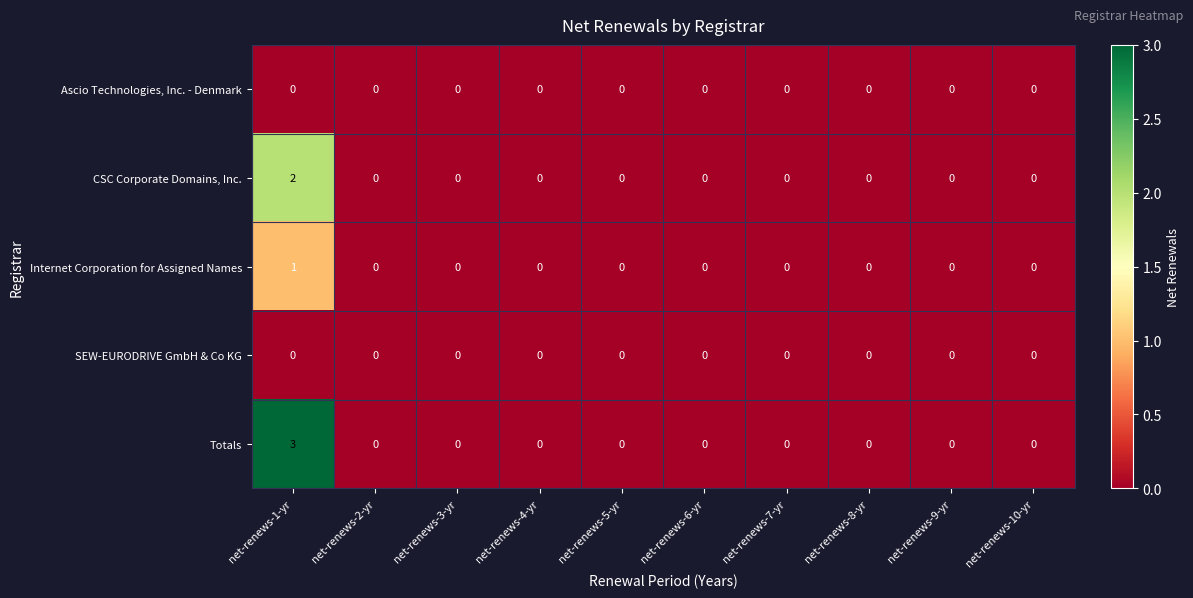

Is it true that Totals equals 3 at net-renews-1-yr?

True